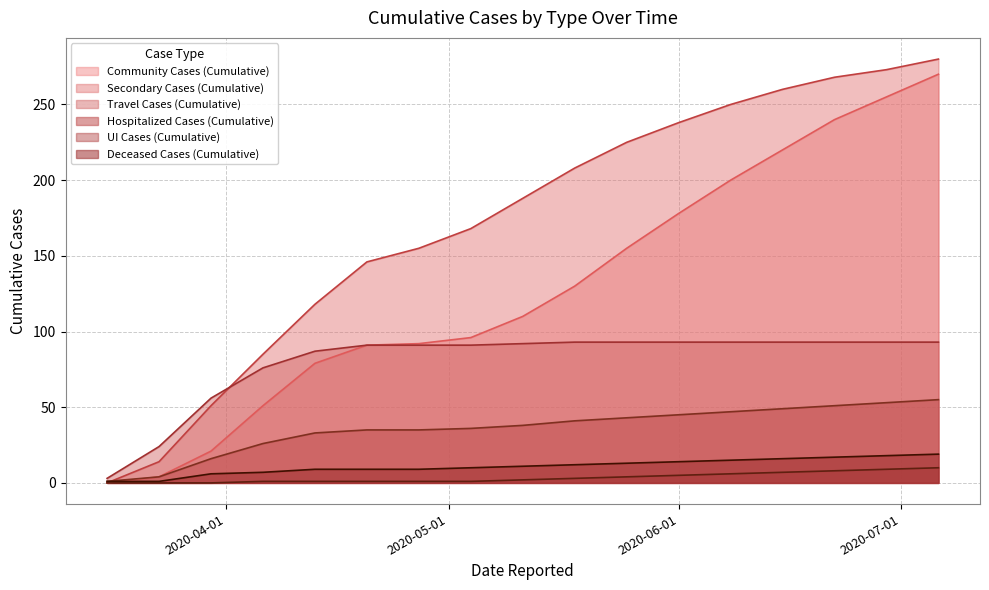

Rank the series at 2020-04-03 from lowest to highest value.

UI Cases (Cumulative), Deceased Cases (Cumulative), Hospitalized Cases (Cumulative), Community Cases (Cumulative), Travel Cases (Cumulative), Secondary Cases (Cumulative)